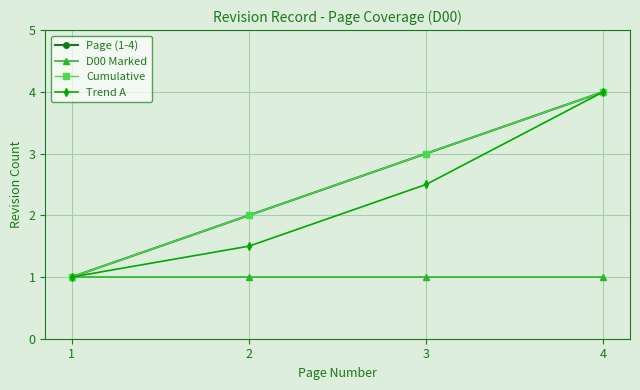

What is the difference between the maximum and second lowest values in the Cumulative series?

2.0